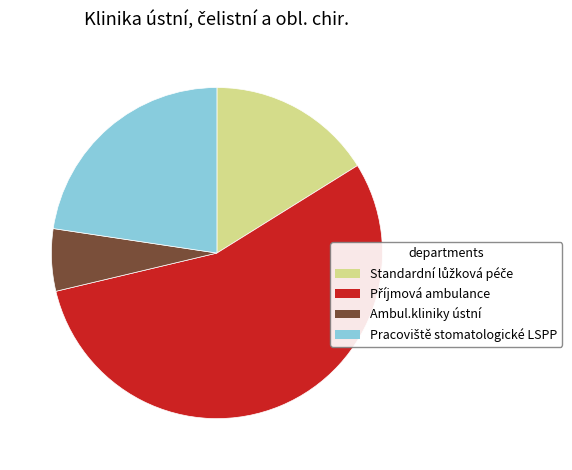

Which slice is the smallest?

Ambul.kliniky ústní